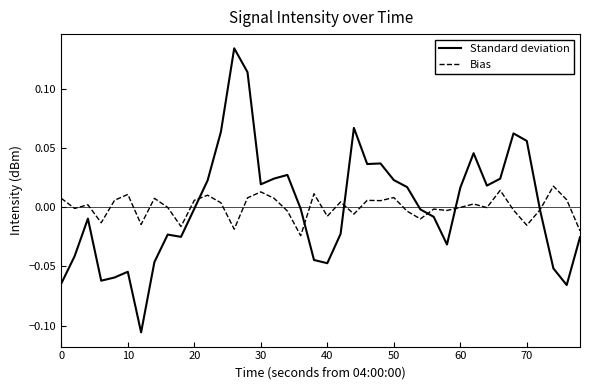

How many times do Standard deviation and Bias cross each other?

6